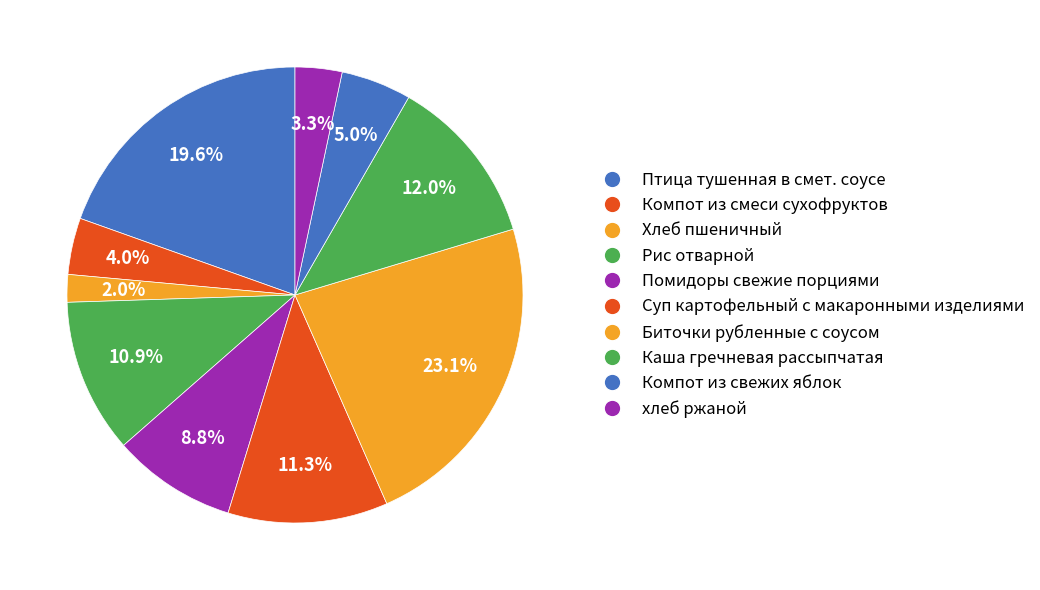

How many slices are in this pie chart?

10